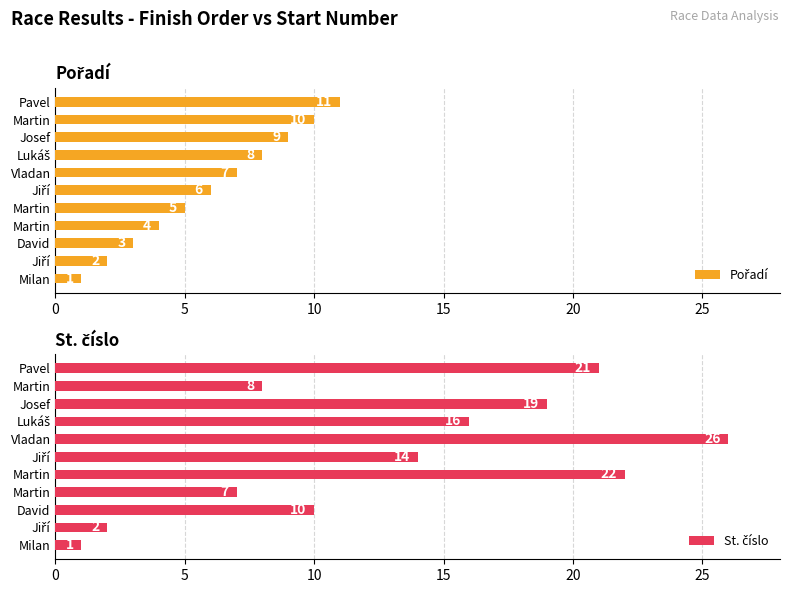

How many distinct data groups are displayed?

2